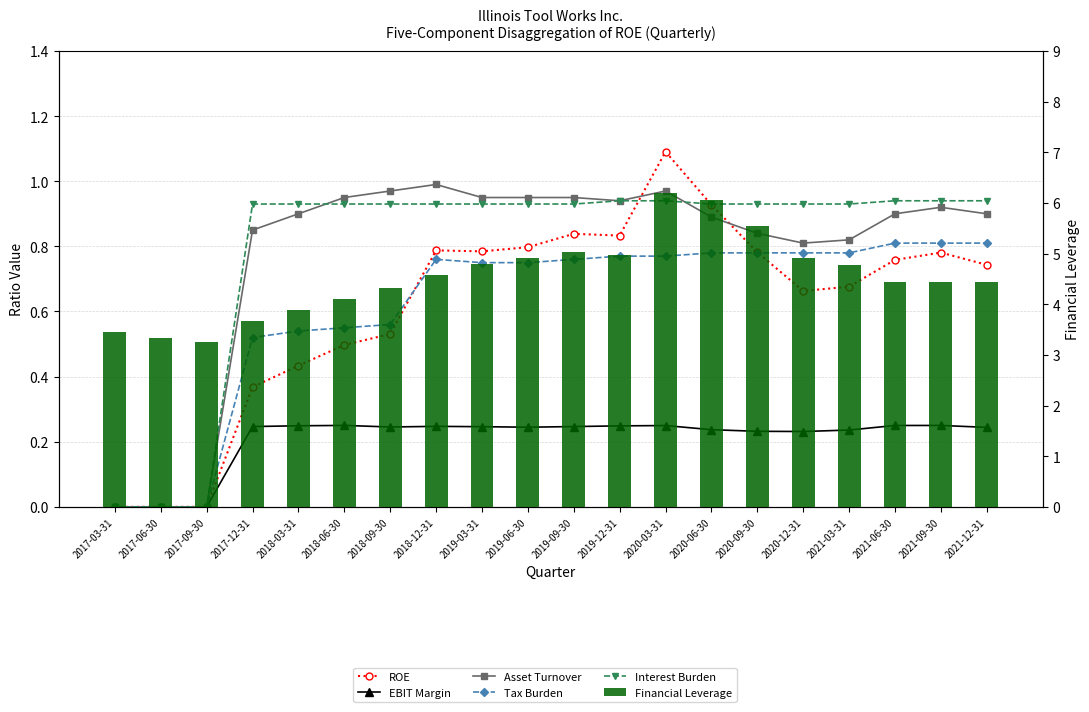

What are all the series names shown in the legend?

ROE, EBIT Margin, Asset Turnover, Tax Burden, Interest Burden, Financial Leverage